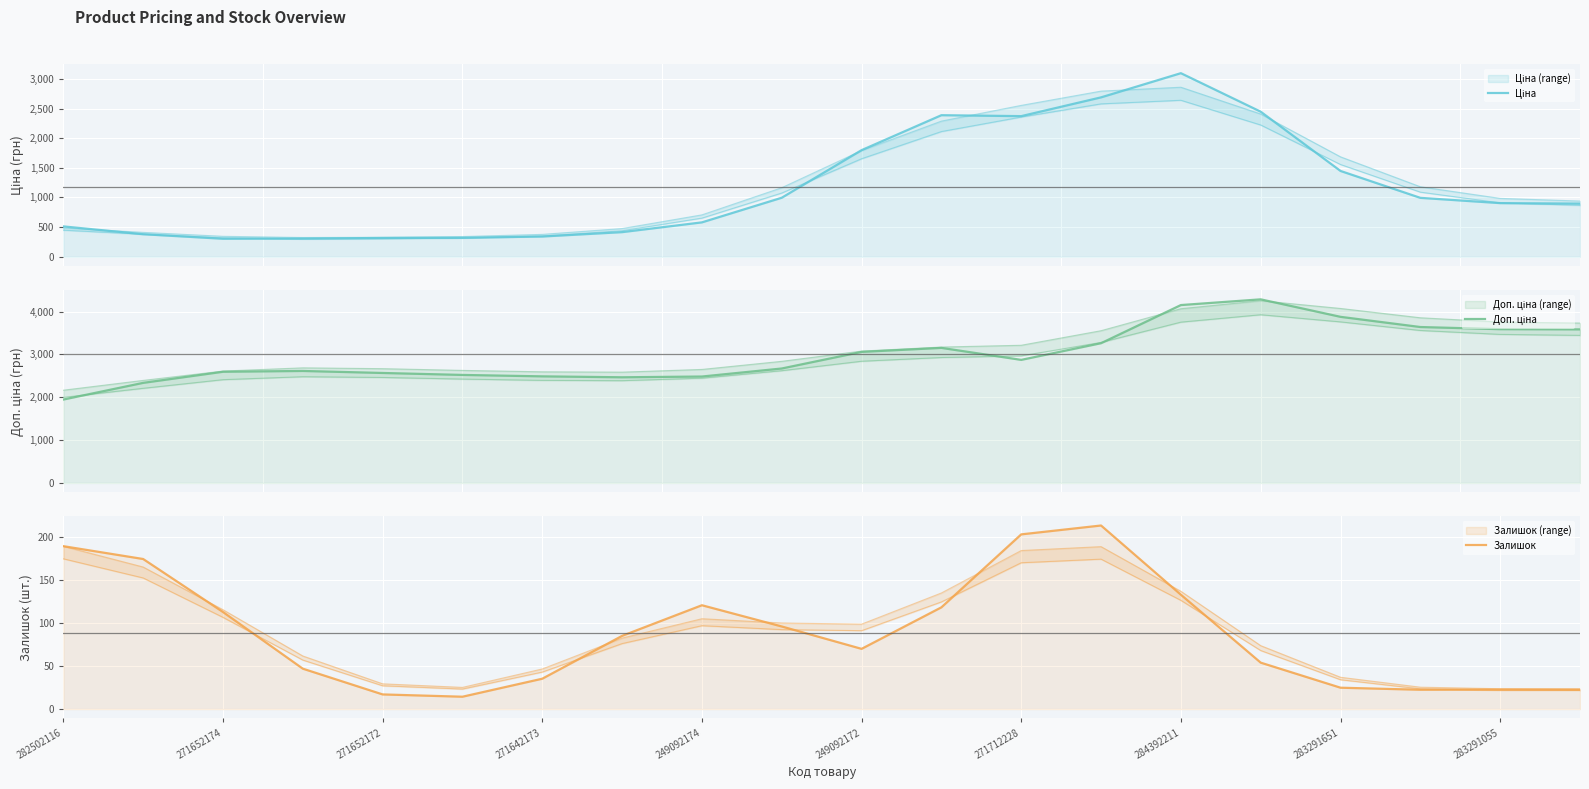

True or false: Ціна and Доп. ціна cross at least once.

False